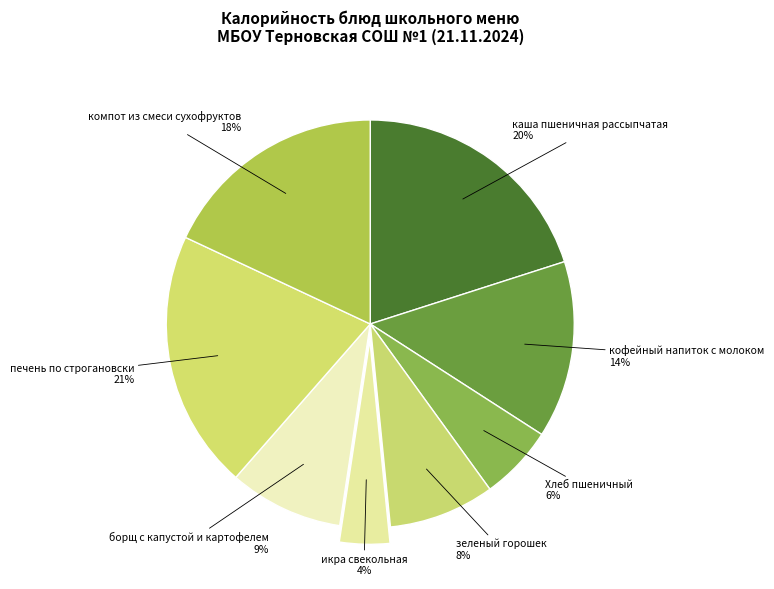

Do икра свекольная and каша пшеничная рассыпчатая together represent more than half of the pie?

No